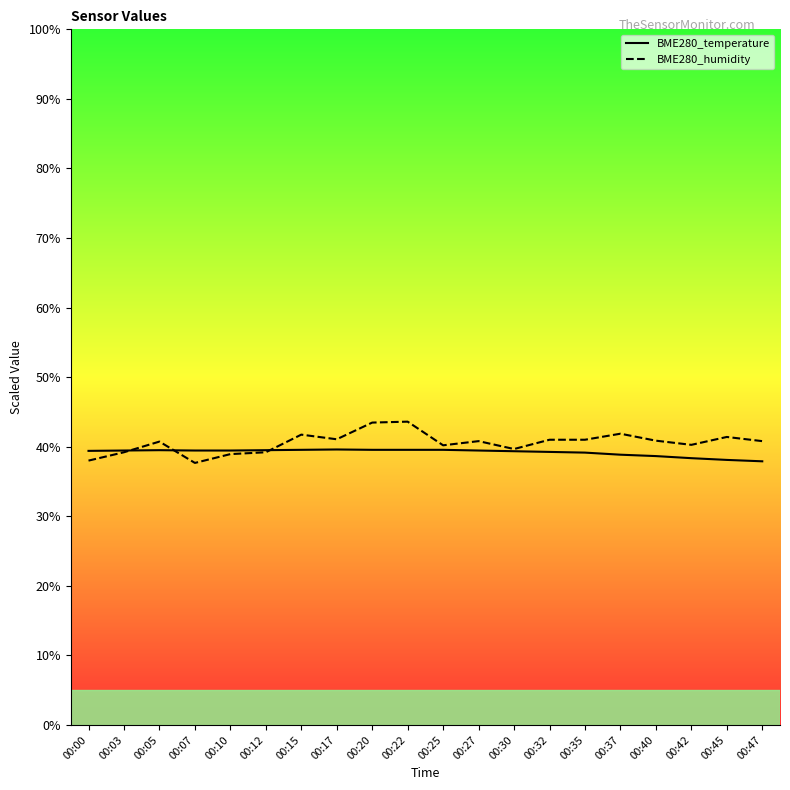

Is this an area chart (filled region under the line)?

No